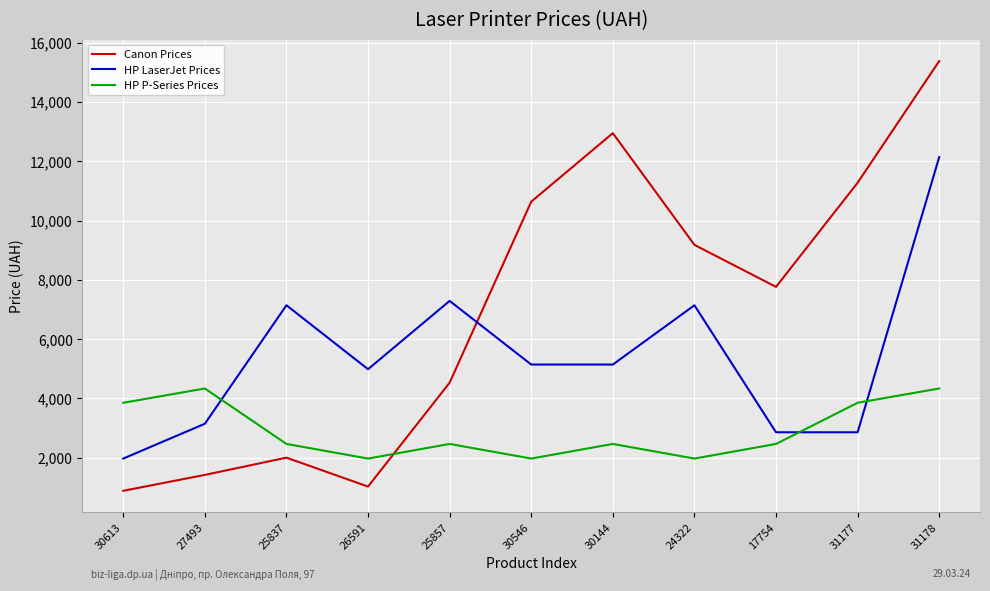

What are all the series names shown in the legend?

Canon Prices, HP LaserJet Prices, HP P-Series Prices